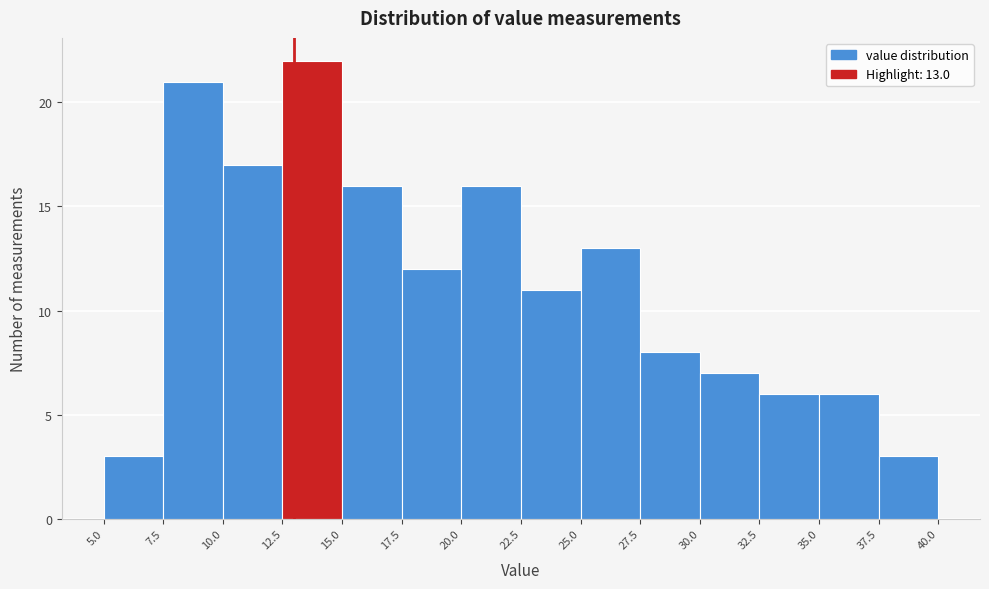

Over which range of the x-axis is the bar tallest?

12.5 to 15.0